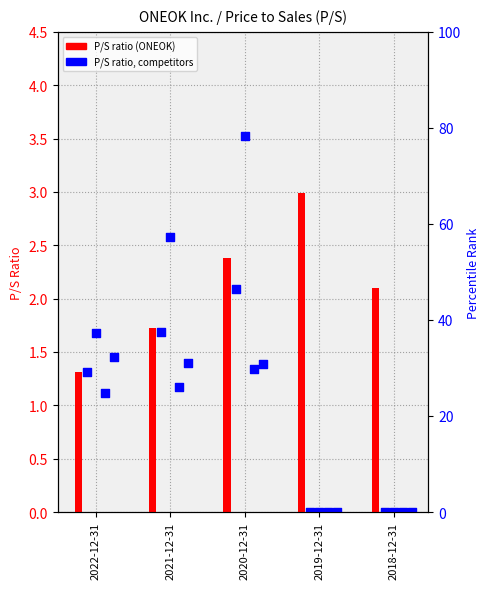

At how many categories does at least one series exceed 0?

5